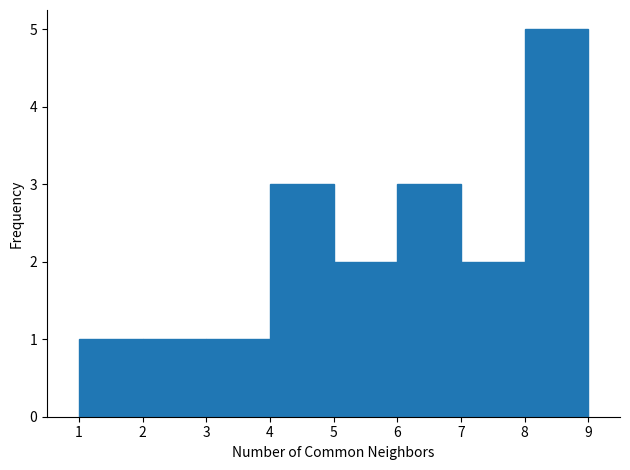

Reading left to right, transcribe this chart: for each bar, give the range it covers on the x-axis and its height. The values are not printed on the chart, so give them approximately, as read against the axis.

1 to 2: 1
2 to 3: 1
3 to 4: 1
4 to 5: 3
5 to 6: 2
6 to 7: 3
7 to 8: 2
8 to 9: 5